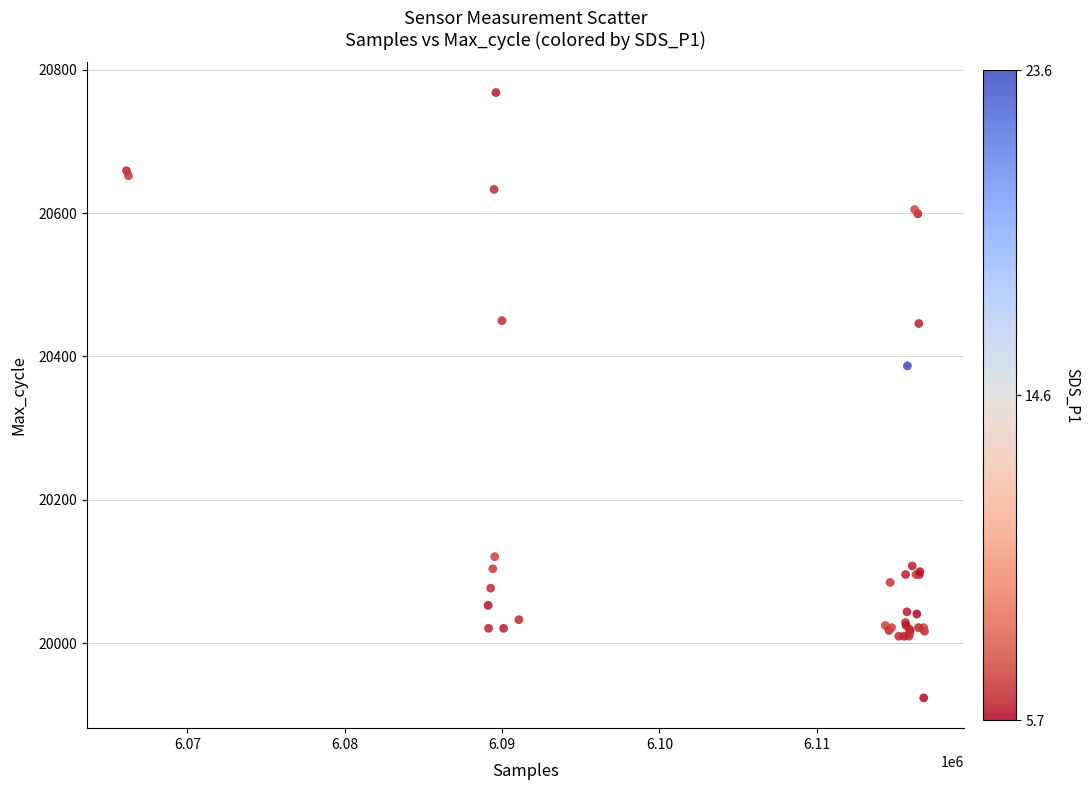

What Y value in the scatter plot is closest to 20346?

20387